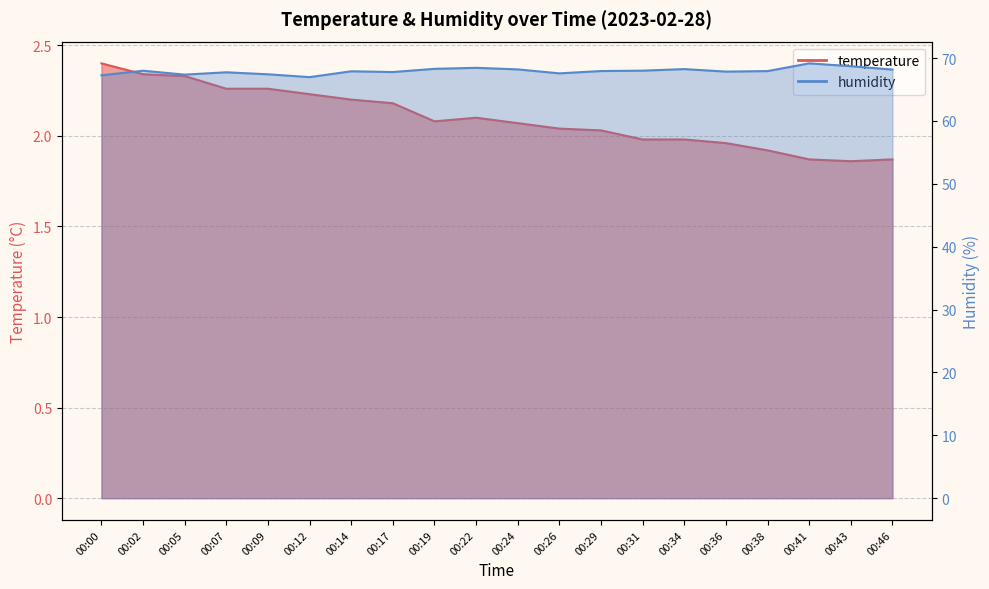

The value of humidity_line at 00:46 is 46.3. True or false?

False